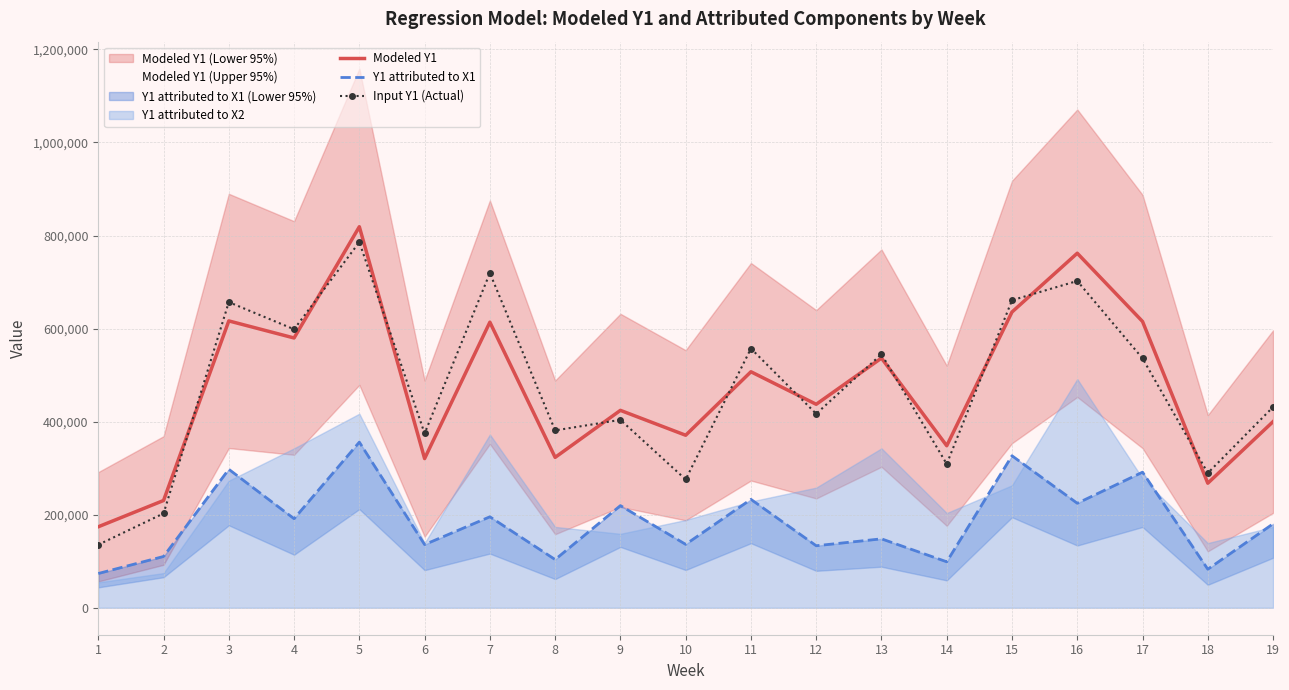

Which category has the lowest value across all series?

1